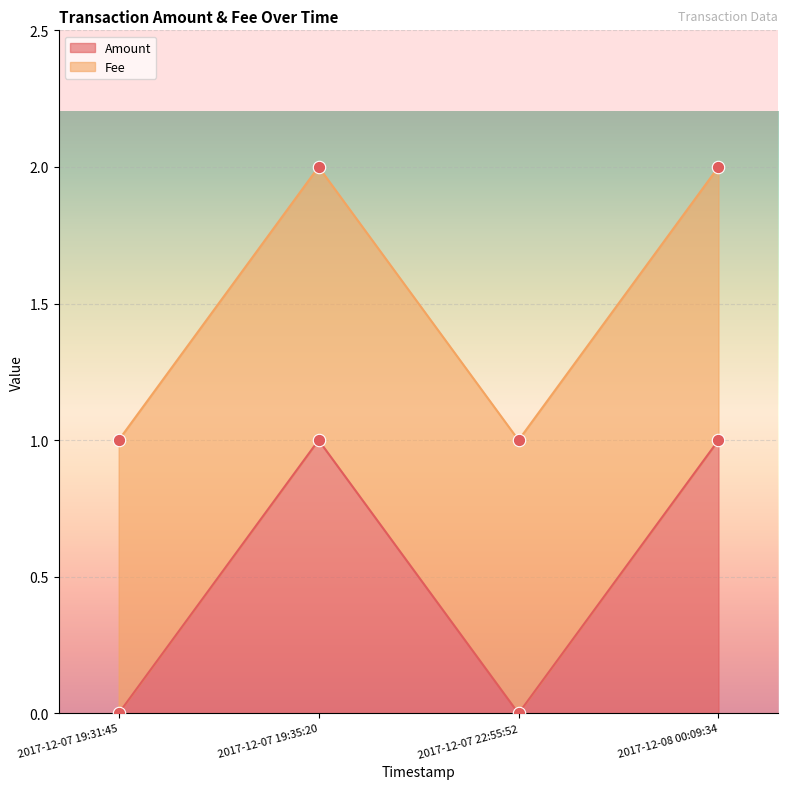

Between 2017-12-07 19:35:20 and 2017-12-07 19:31:45, which is larger?

2017-12-07 19:35:20